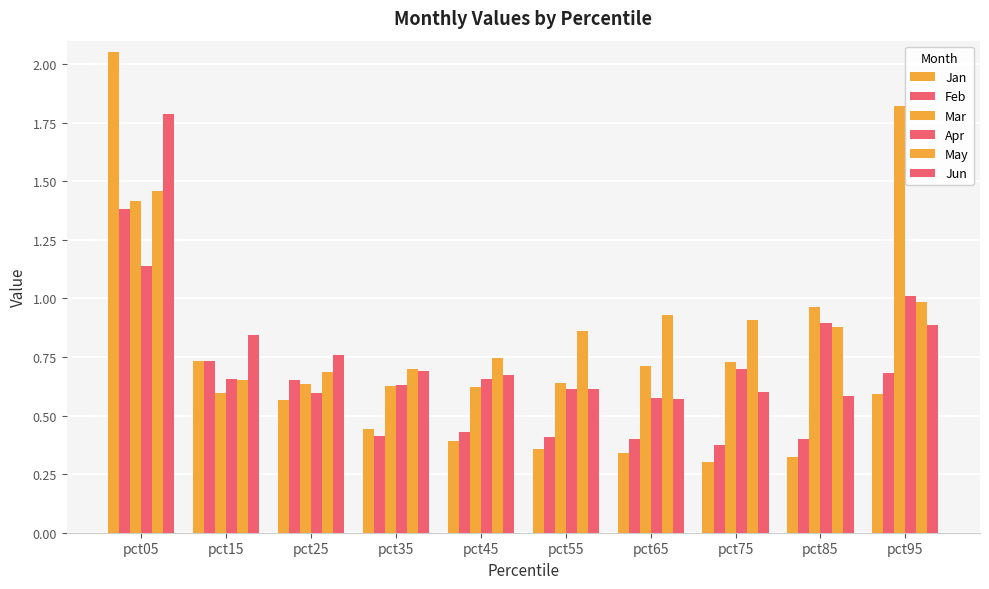

At which label is Apr closest to 0?

pct65